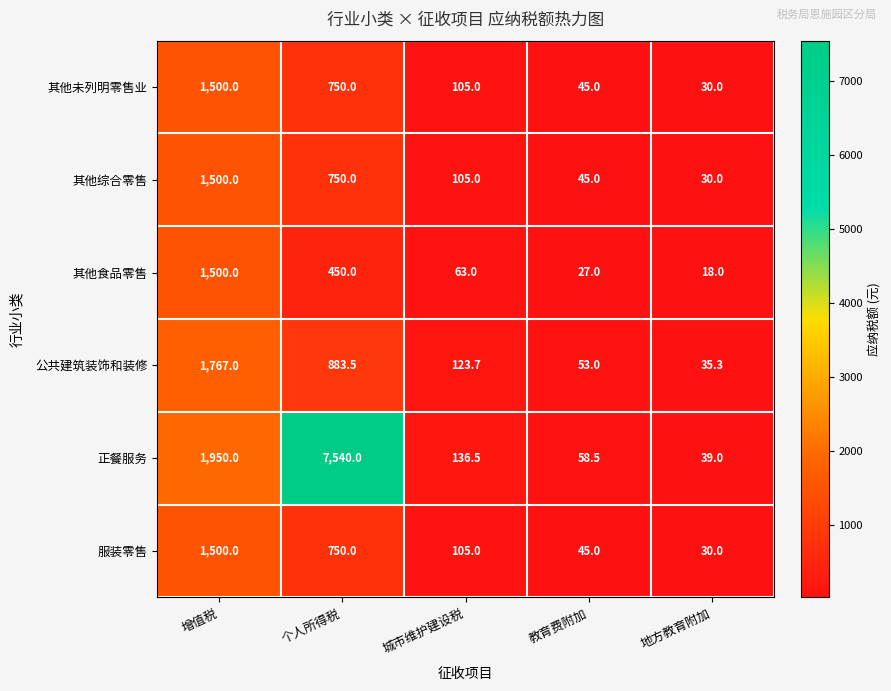

Which series changed the most between 个人所得税 and 城市维护建设税?

正餐服务